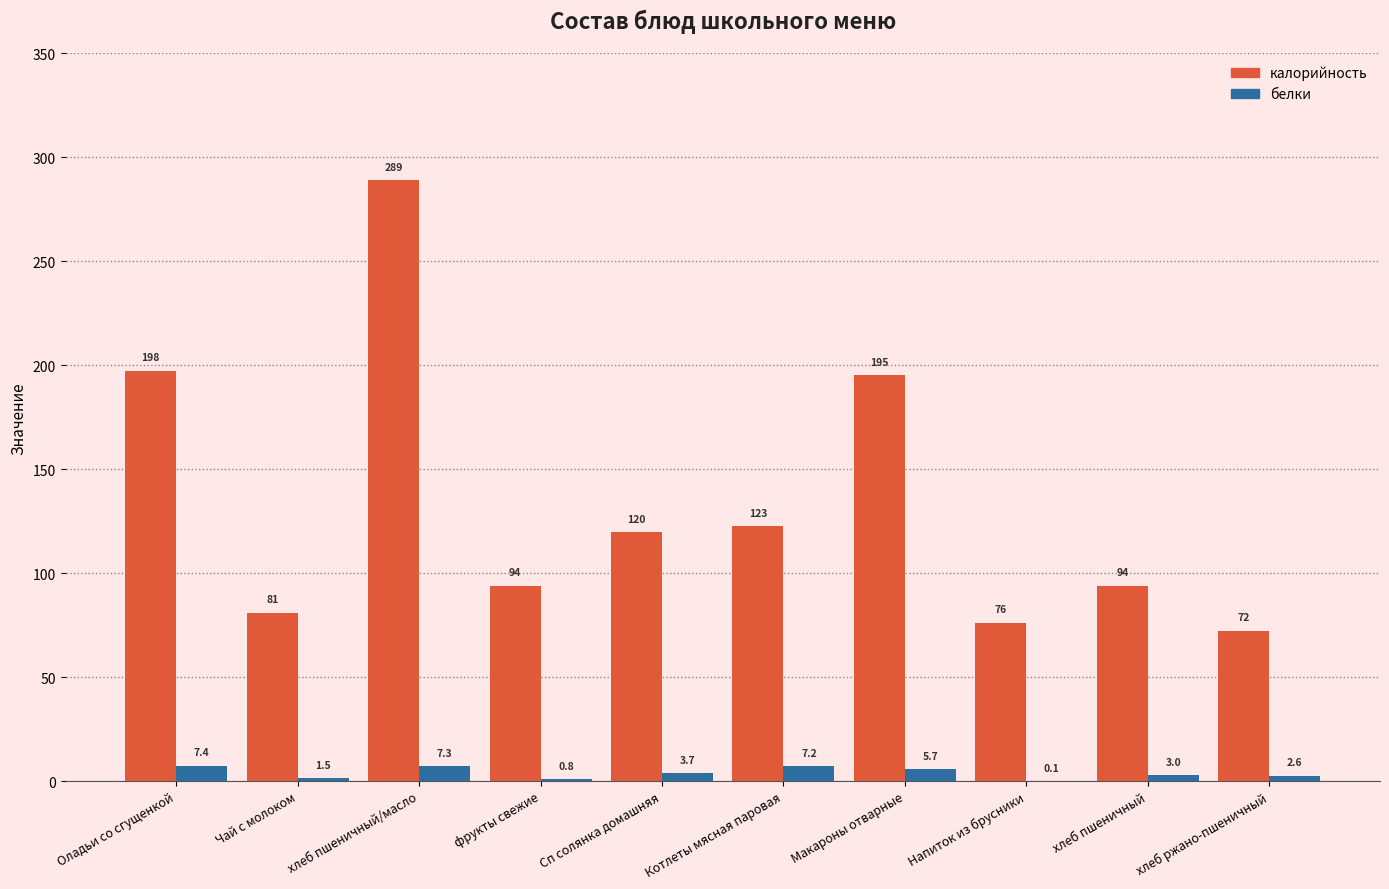

The value of калорийность at Сп солянка домашняя is 119.7. True or false?

True